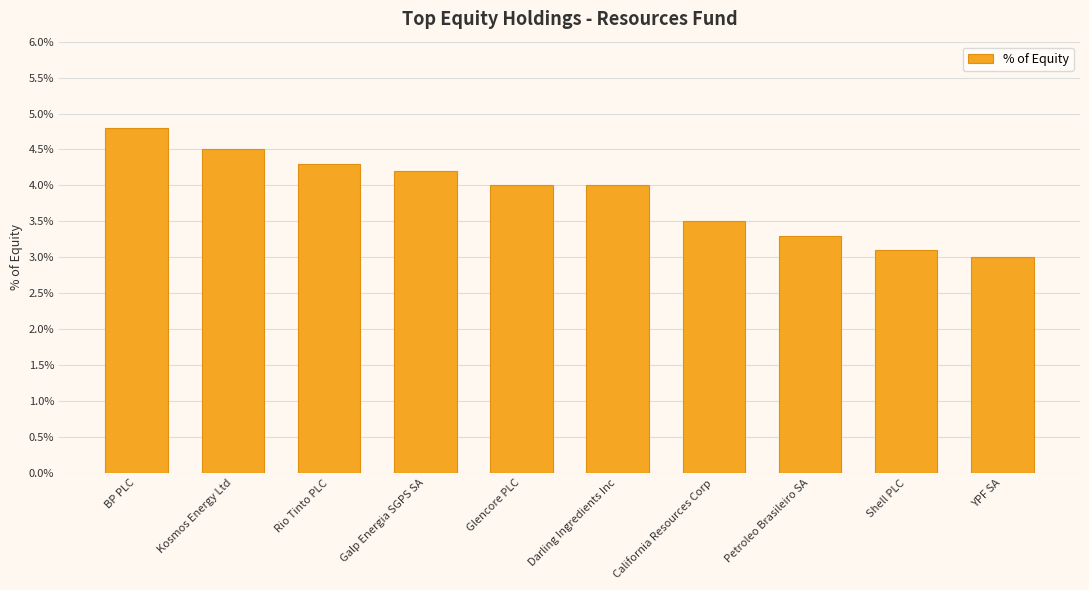

The chart shows a value of 2.2 at Petroleo Brasileiro SA. True or false?

False